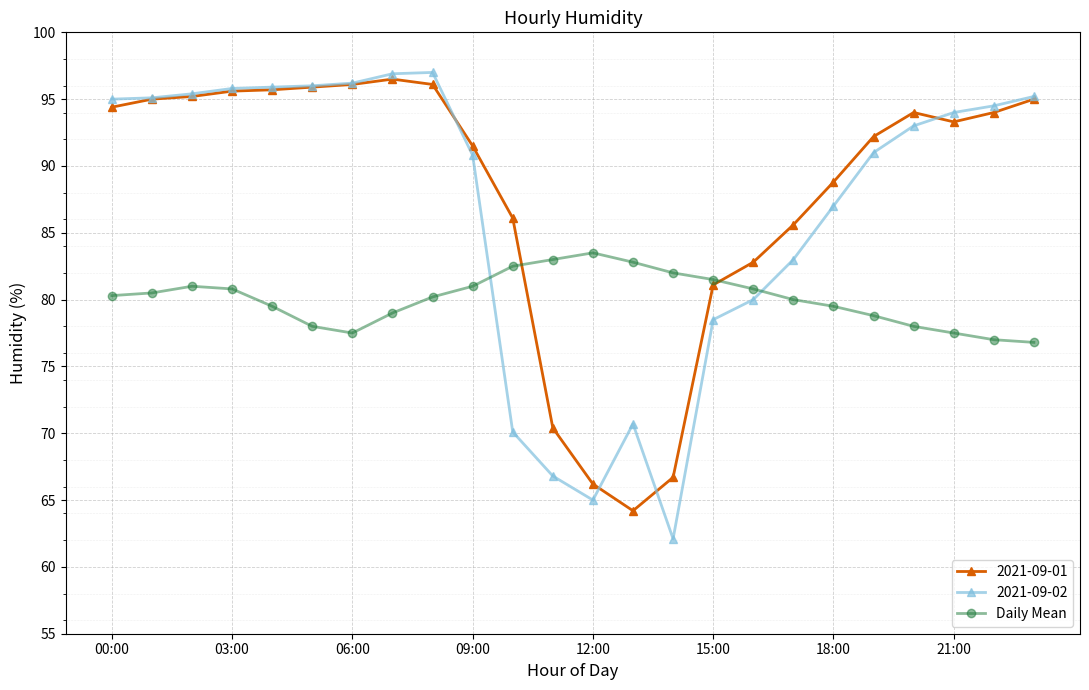

Which series has the widest spread of values?

2021-09-02